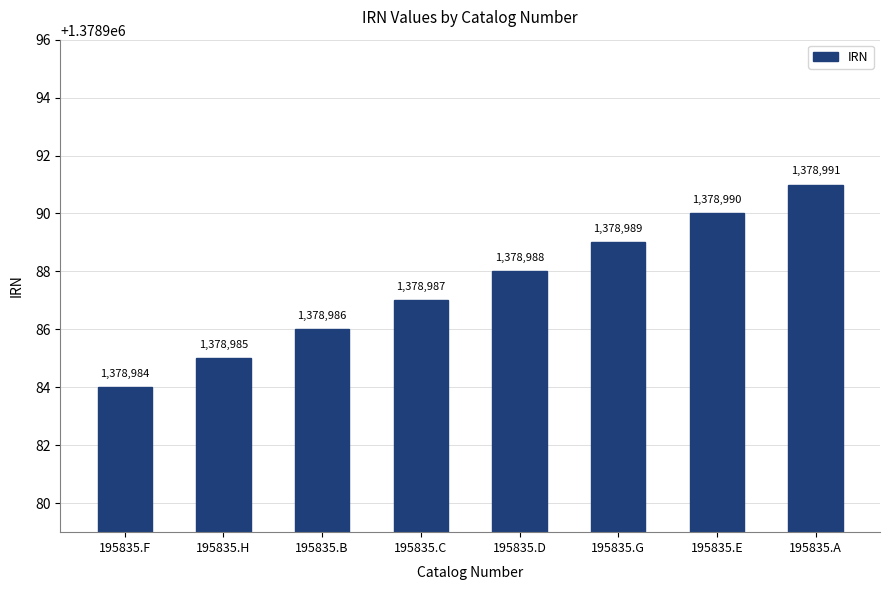

List the labels in order of value, smallest first.

195835.F, 195835.H, 195835.B, 195835.C, 195835.D, 195835.G, 195835.E, 195835.A